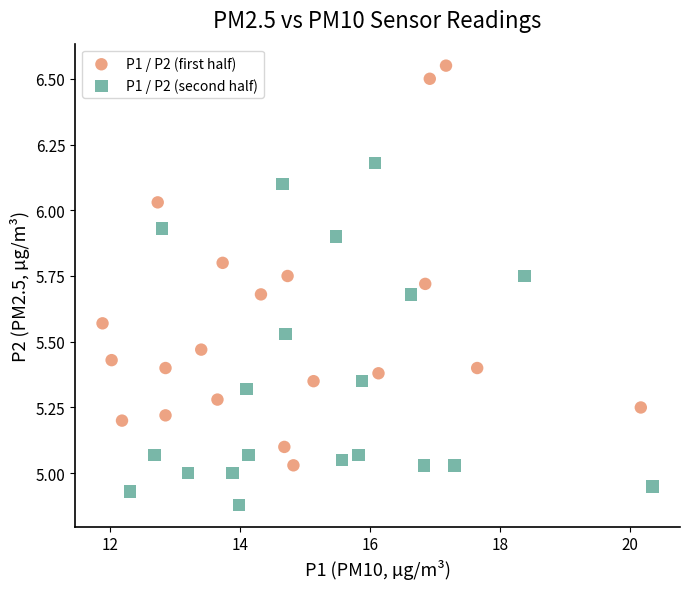

Which series contains the highest Y value?

P1 / P2 (first half)